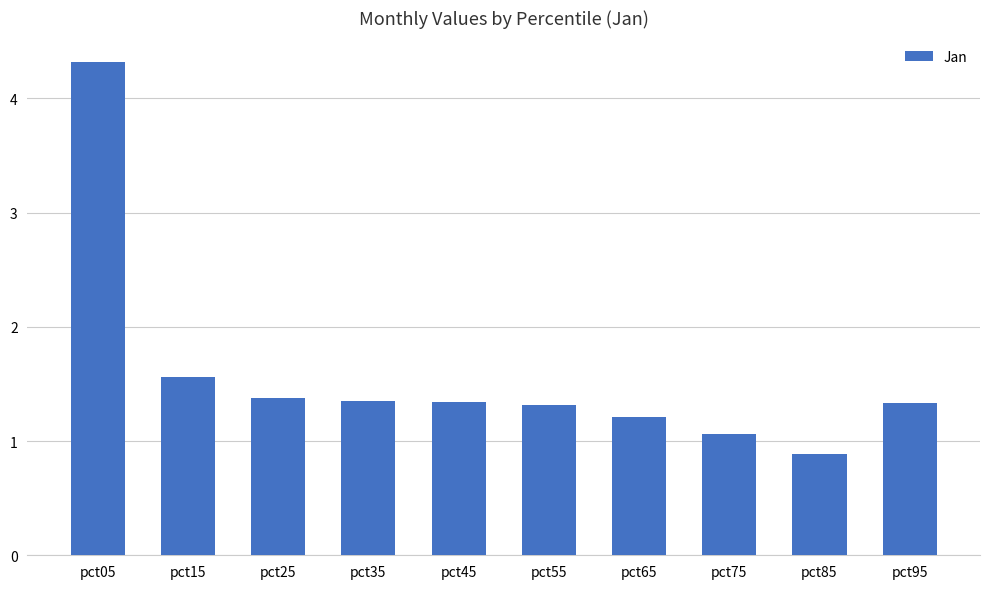

What is the change in value from pct45 to pct75?

-0.3